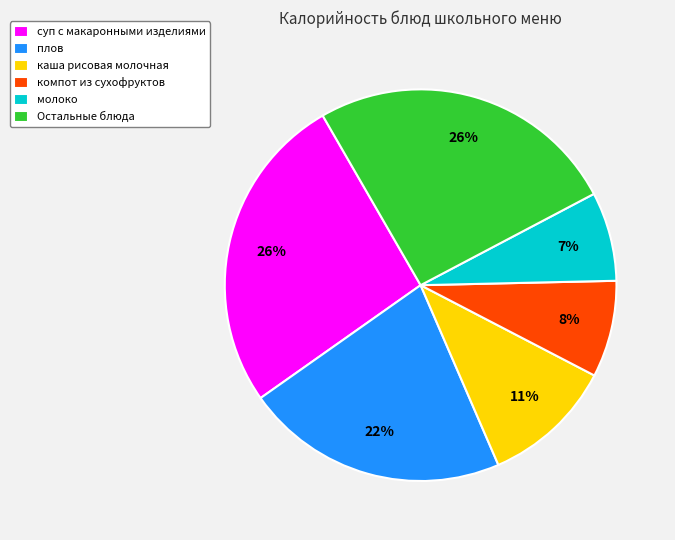

The плов slice represents 22% of the pie. True or false?

True